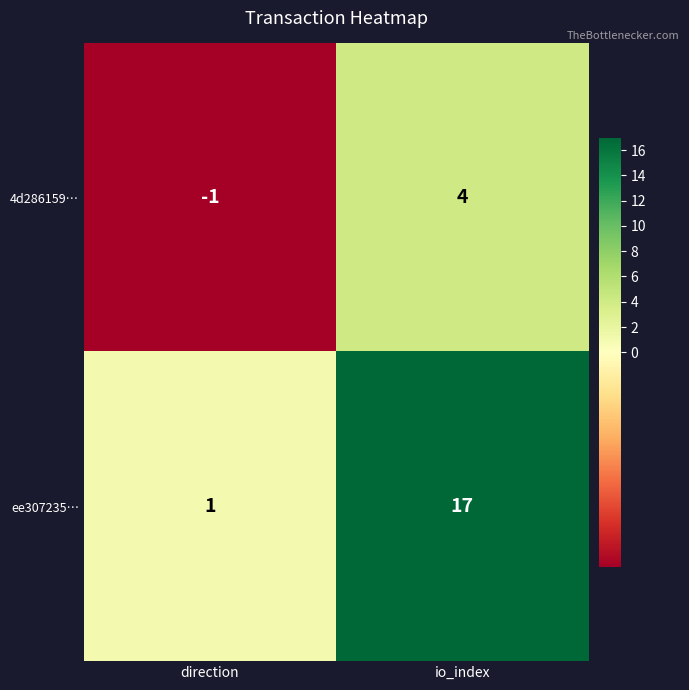

Rank the series by their maximum value, from highest to lowest.

ee307235…, 4d286159…